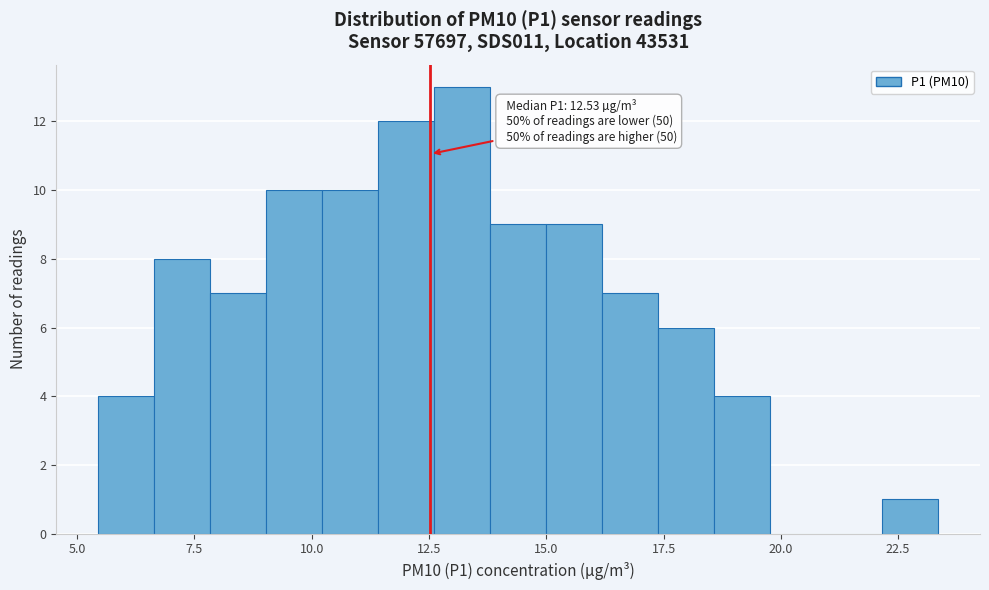

Around what value on the x-axis is the tallest bar? Give the approximate position of its centre, as read against the axis.

13.0